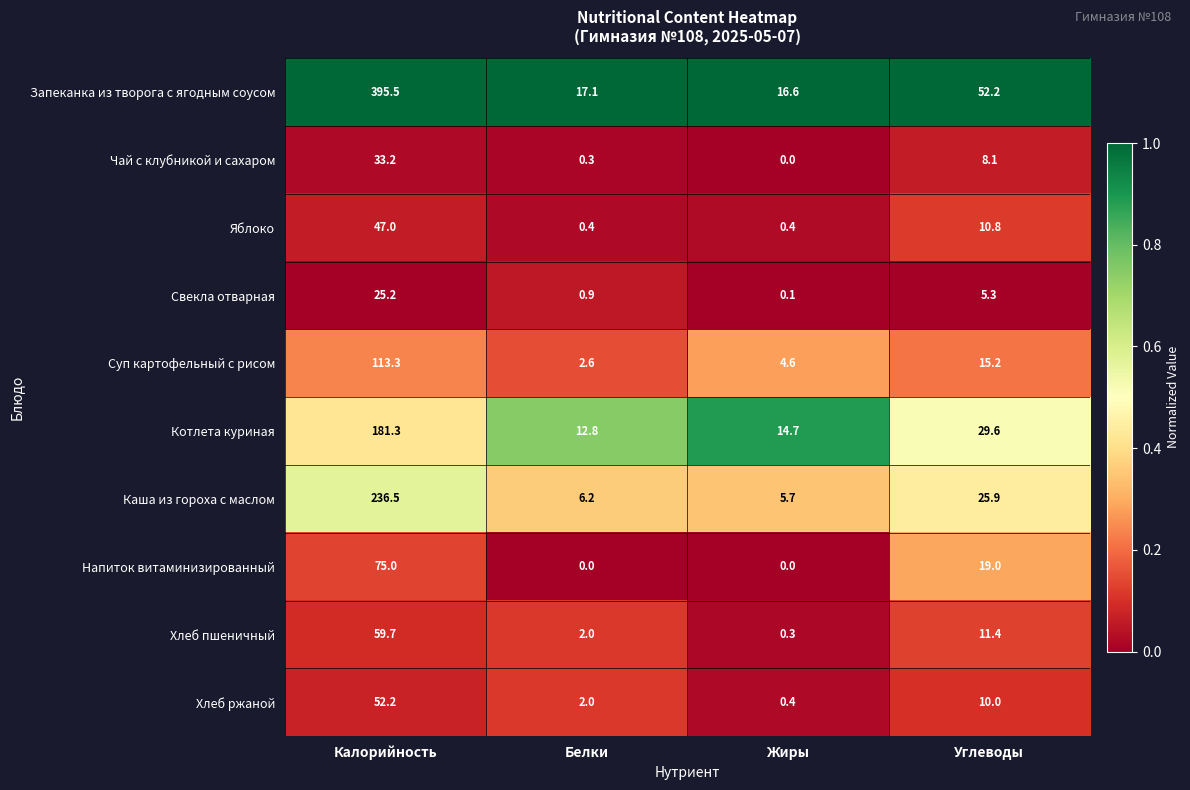

Between Калорийность and Углеводы, which series saw the biggest shift?

Запеканка из творога с ягодным соусом